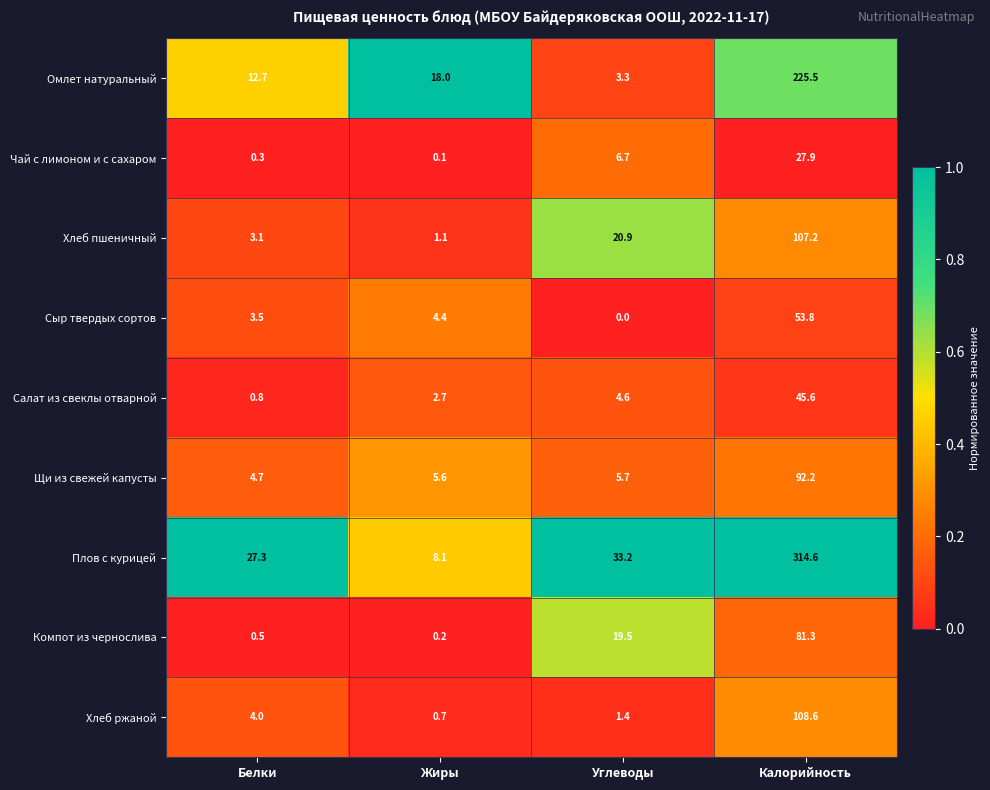

What is the sum of all Сыр твердых сортов values?

61.7